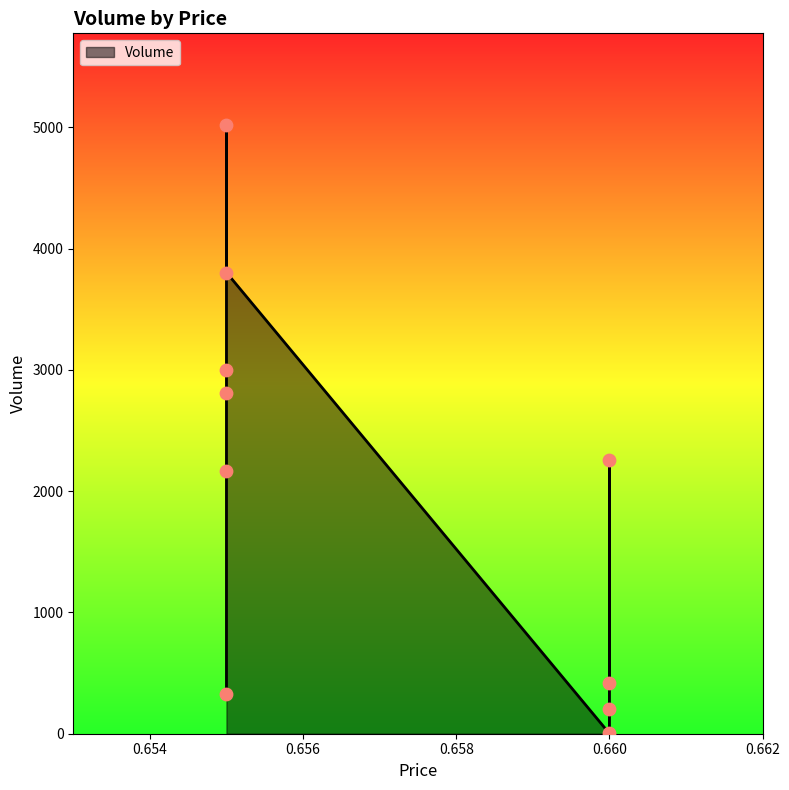

What is the change in value from 0.66 to 0.655?

+2769